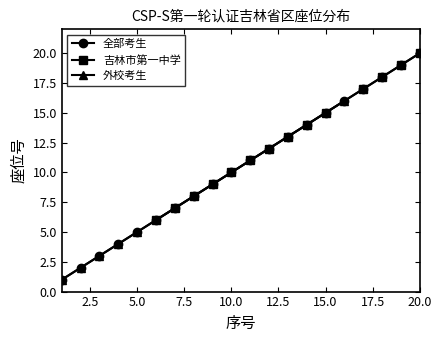

Which series has the widest spread of values?

吉林市第一中学